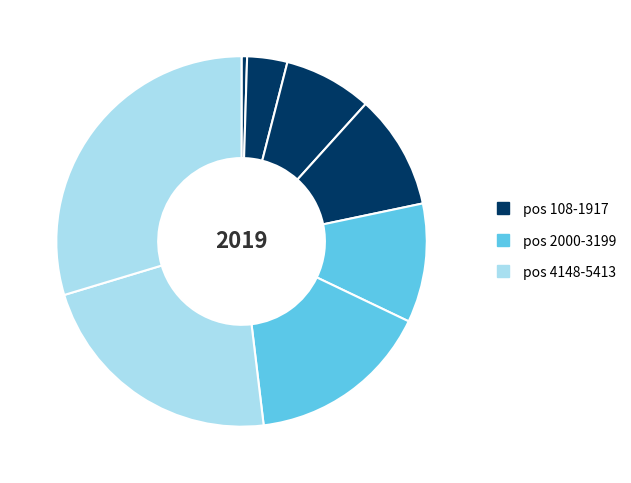

How many segments does this pie chart have?

8